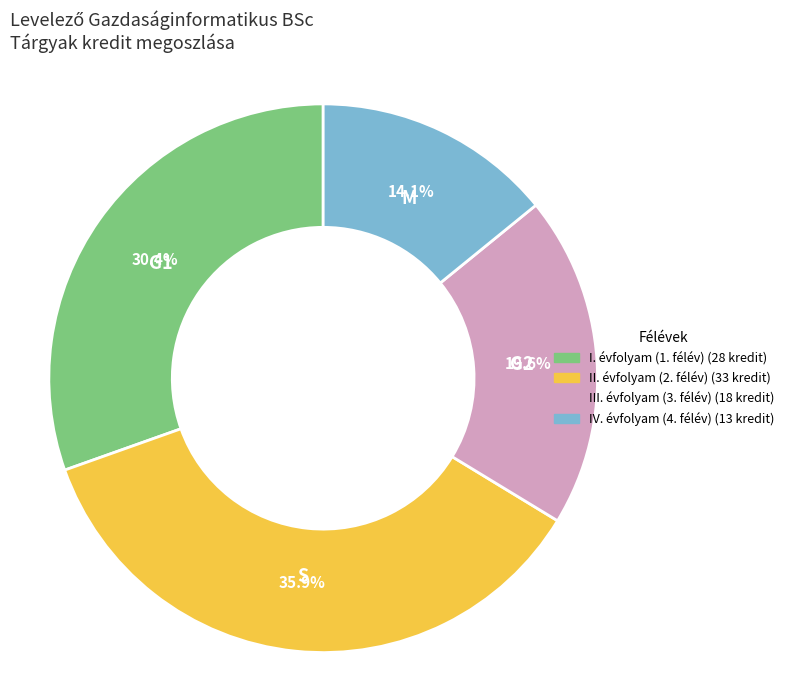

Does any single category account for the majority?

No